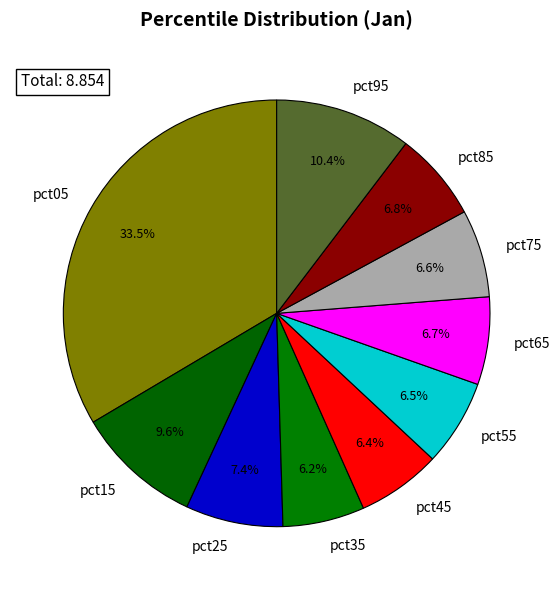

What percentage do pct25 and pct55 together represent?

13.9%